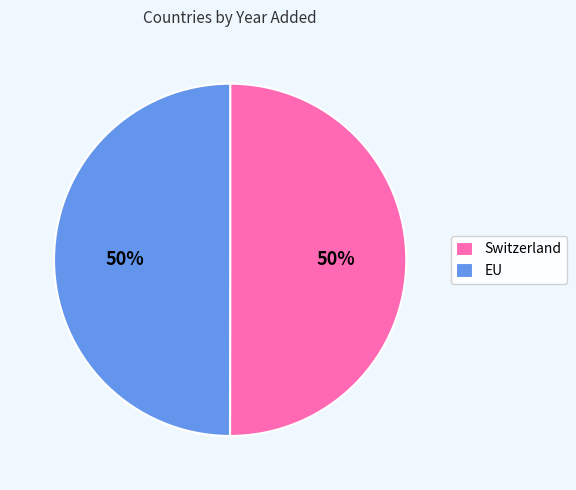

To the nearest percent, what portion does EU represent?

50%